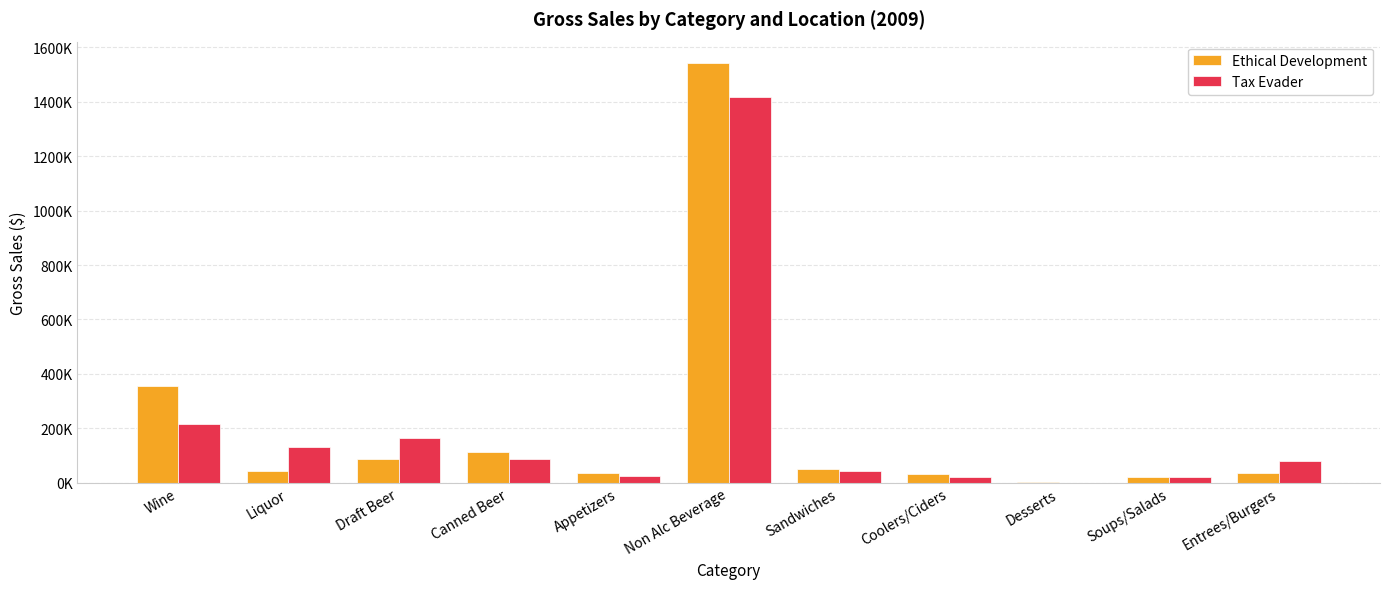

What are all the series names shown in the legend?

Ethical Development, Tax Evader